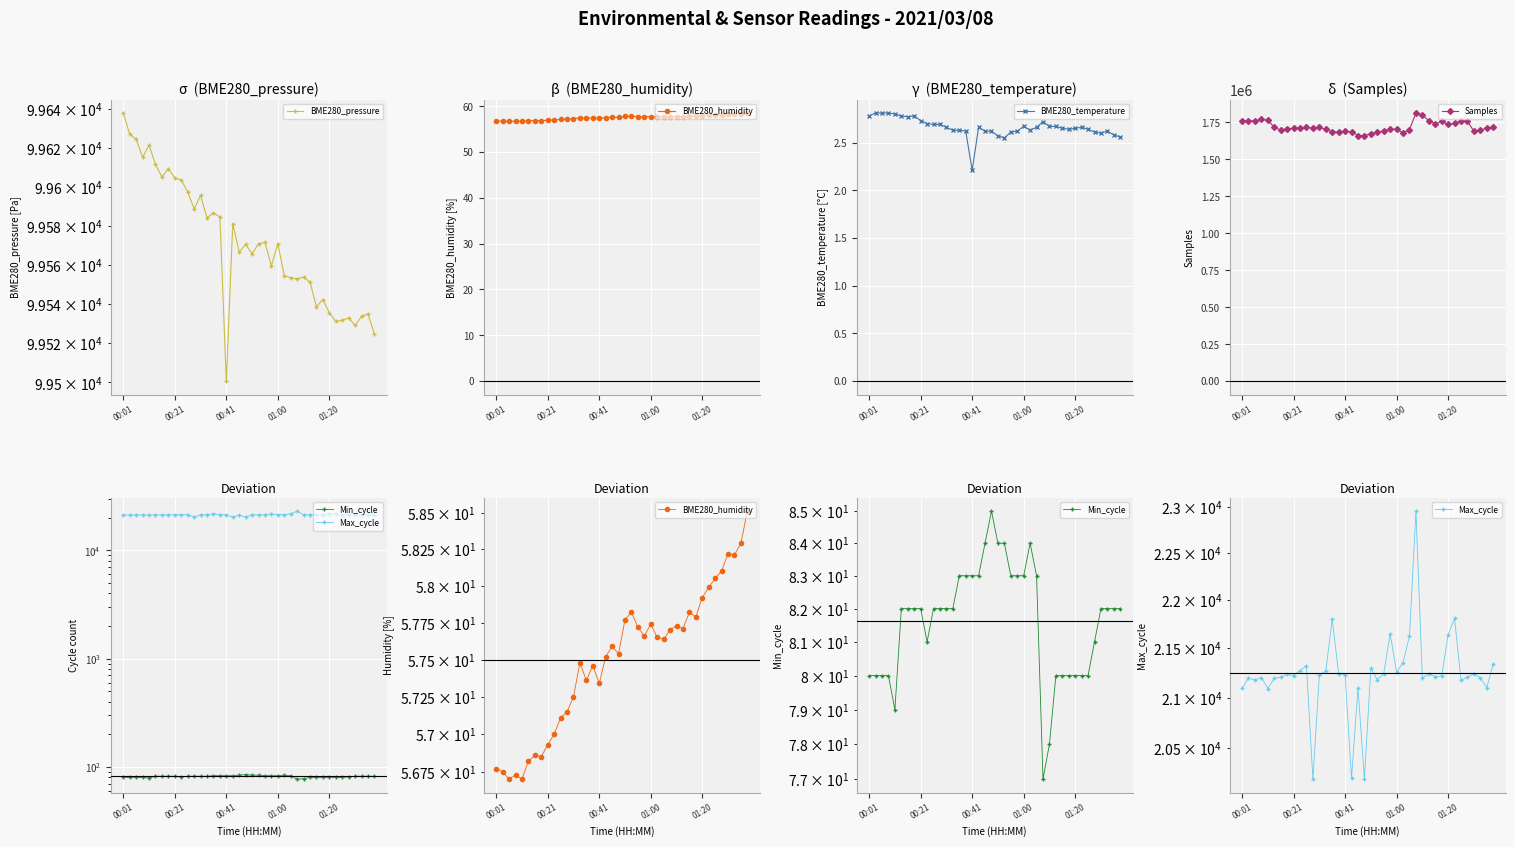

What is the label of the 40th point from the right?

00:01